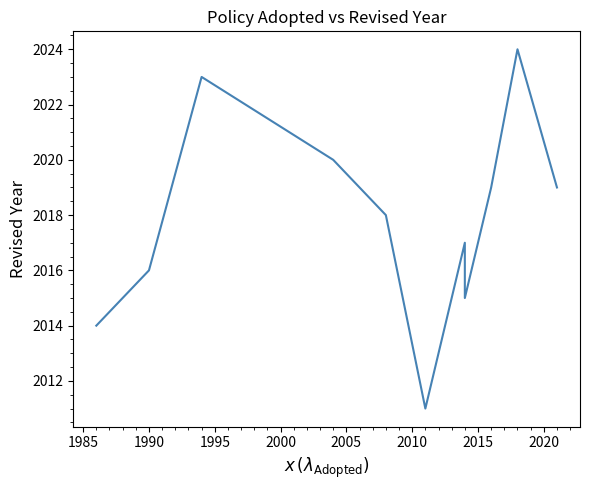

Reading right to left, transcribe all the data shown in this chart.

2019	2024	2019	2015	2017	2011	2011	2018	2020	2023	2016	2014